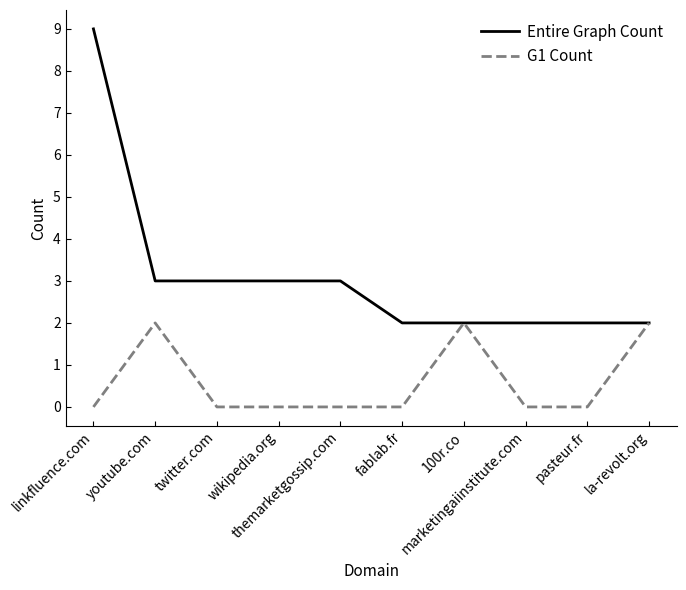

List the series in order of their peak value, highest first.

Entire Graph Count, G1 Count